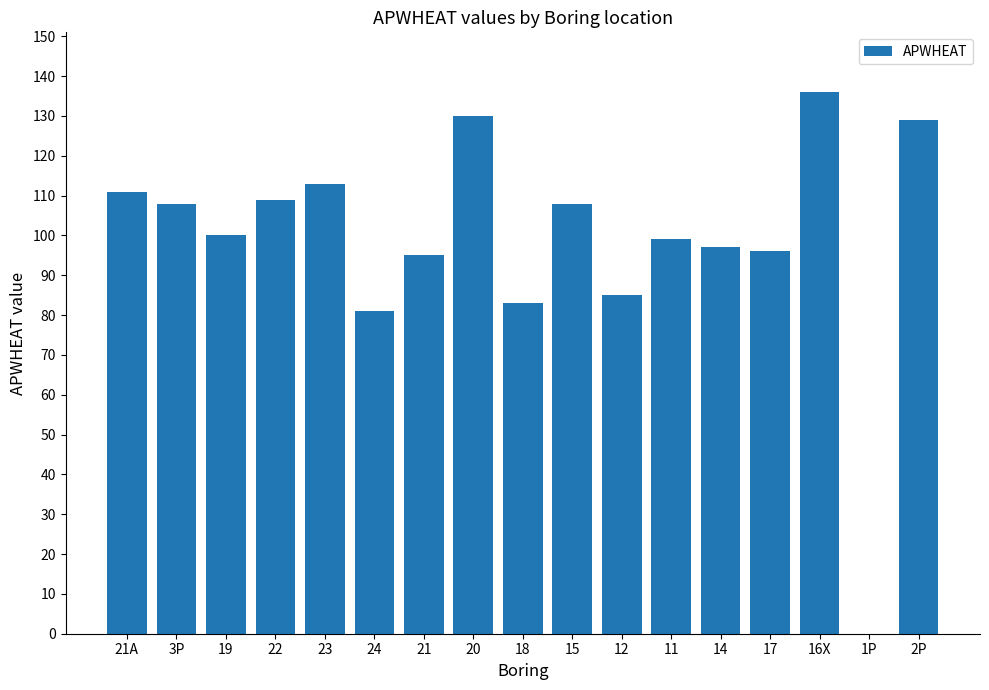

How many positive values are there?

16